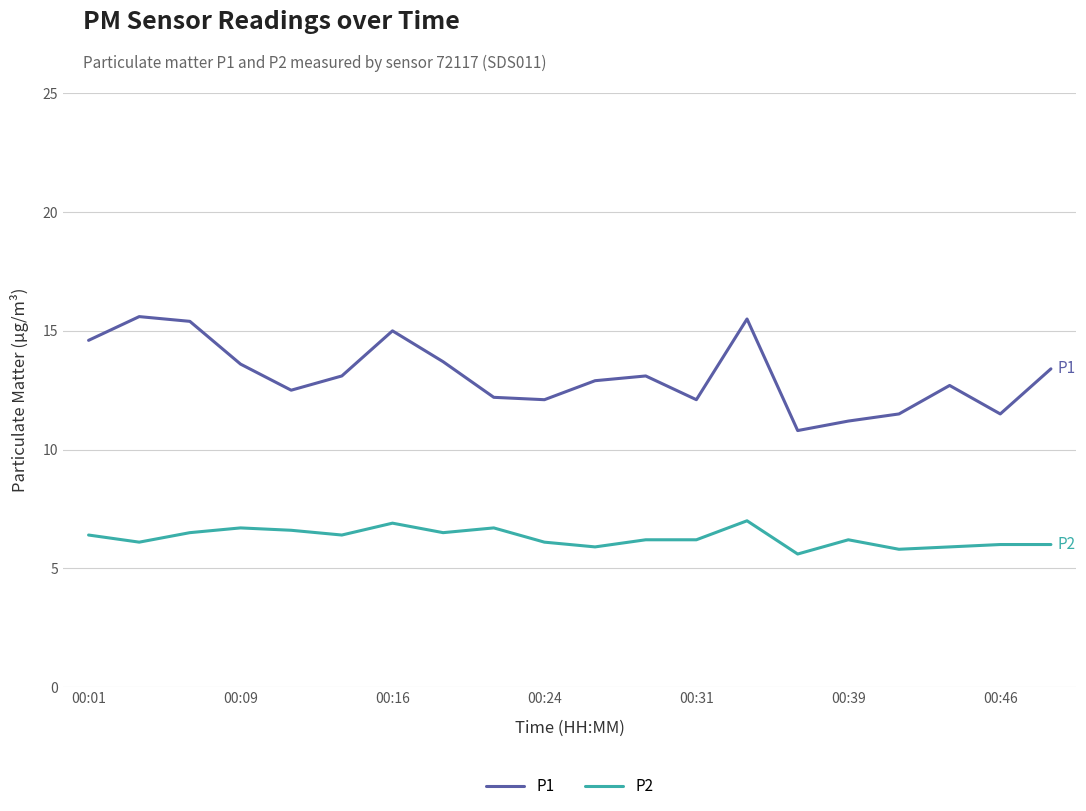

Rank the series by their average value, from highest to lowest.

P1, P2